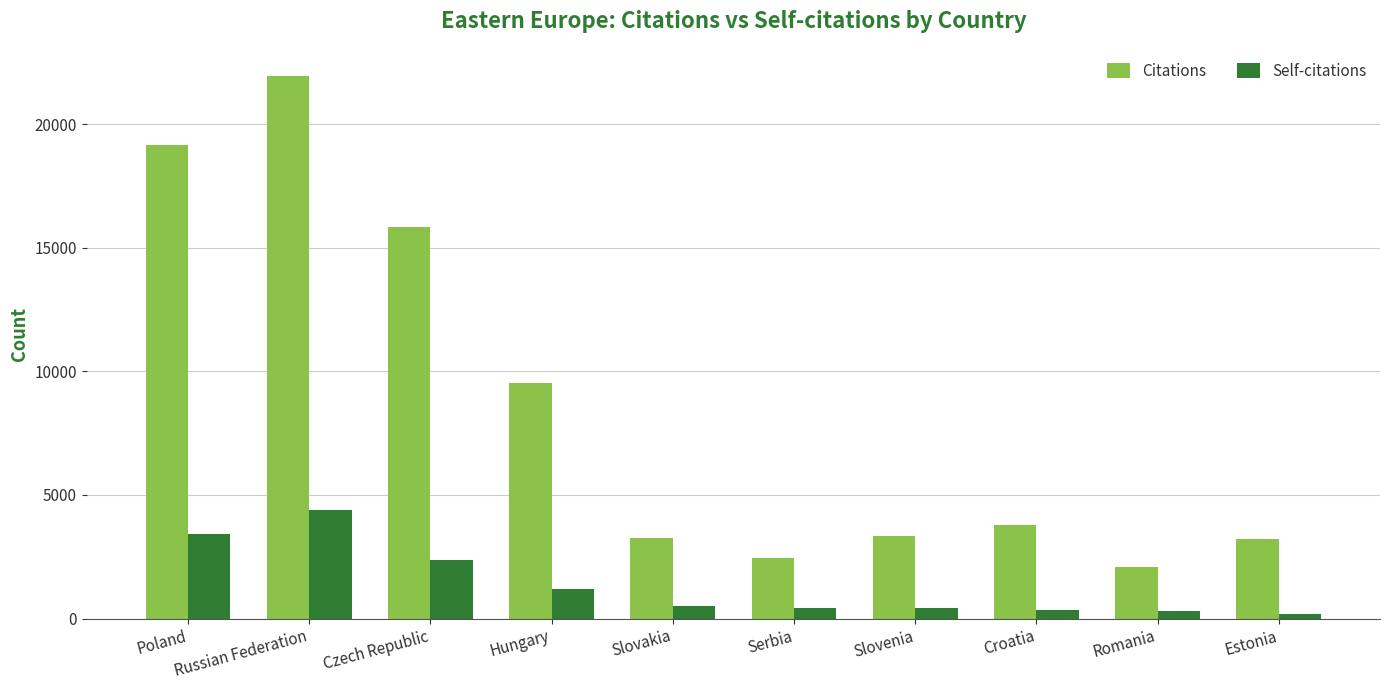

Rank the series at Hungary from lowest to highest value.

Self-citations, Citations